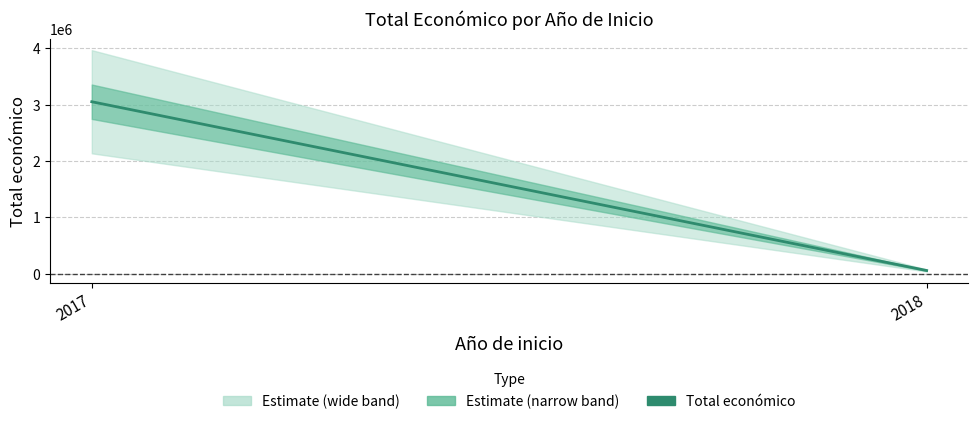

At which category does the chart reach its minimum across all series?

2018